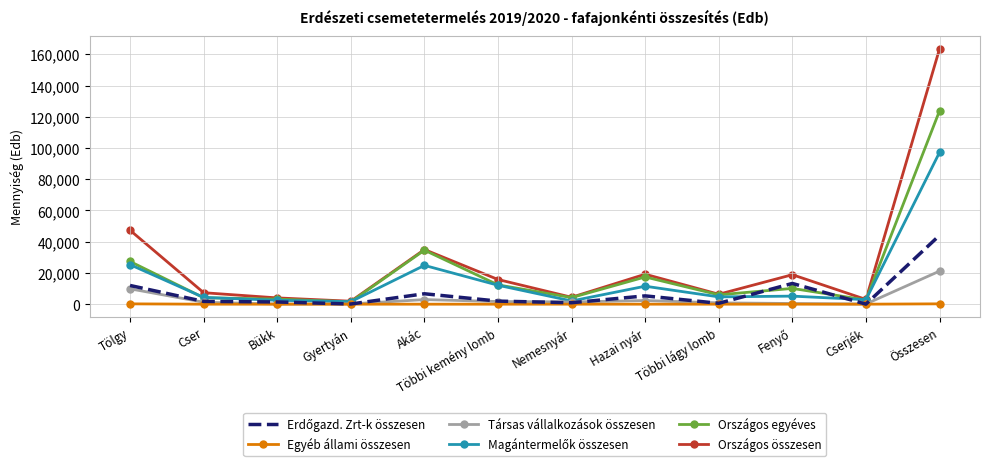

Which series has the largest range (max minus min)?

Országos összesen